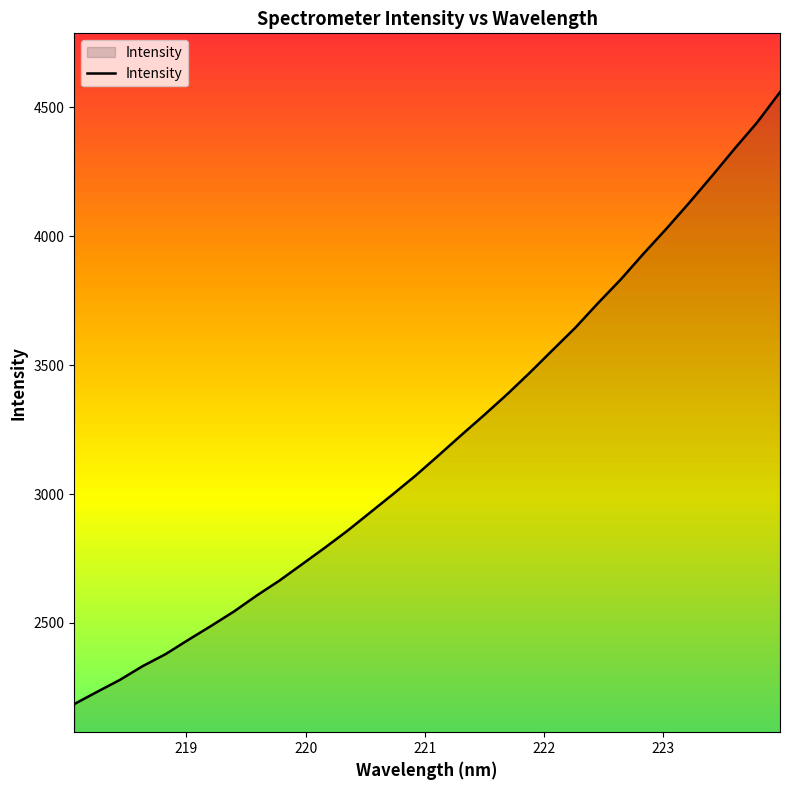

What is the difference between the maximum and minimum values?

2373.7